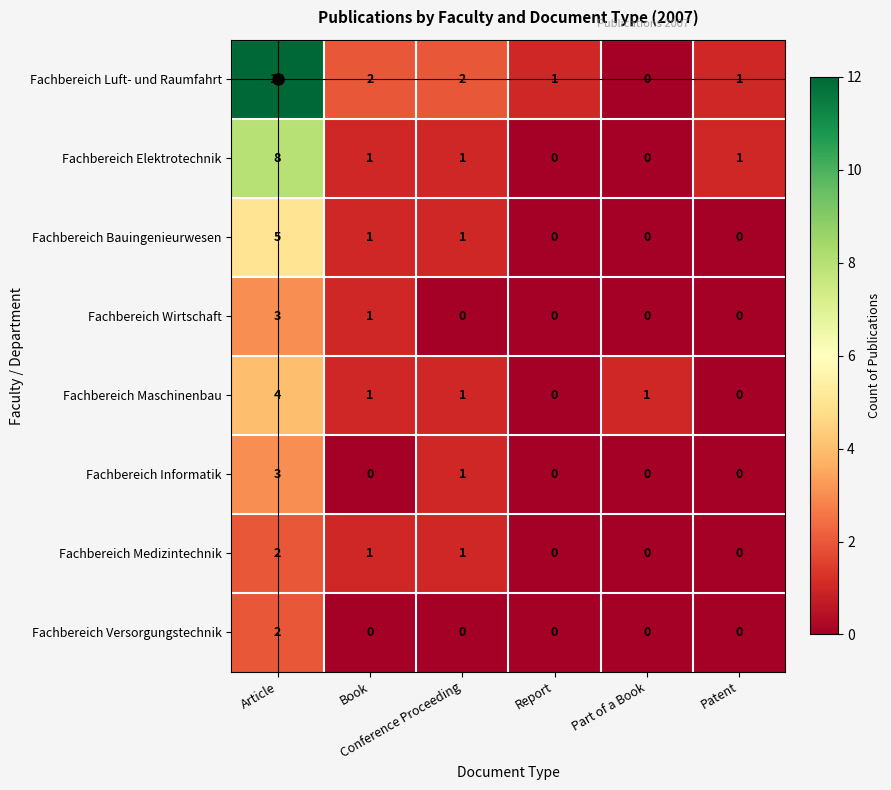

Which series has the largest range (max minus min)?

Fachbereich Luft- und Raumfahrt